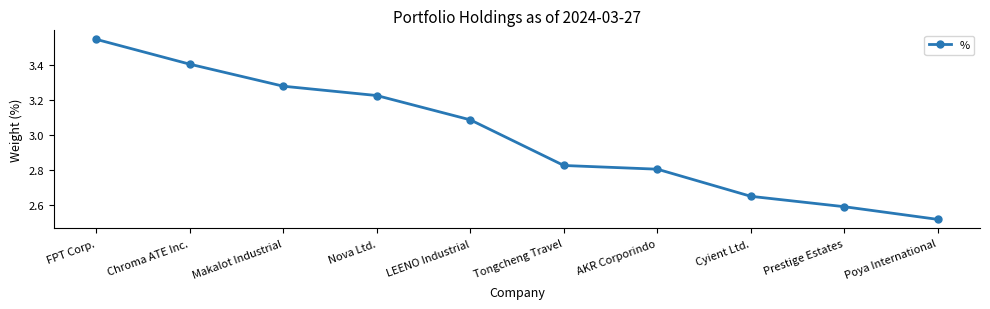

Which category has the lowest value across all series?

Poya International